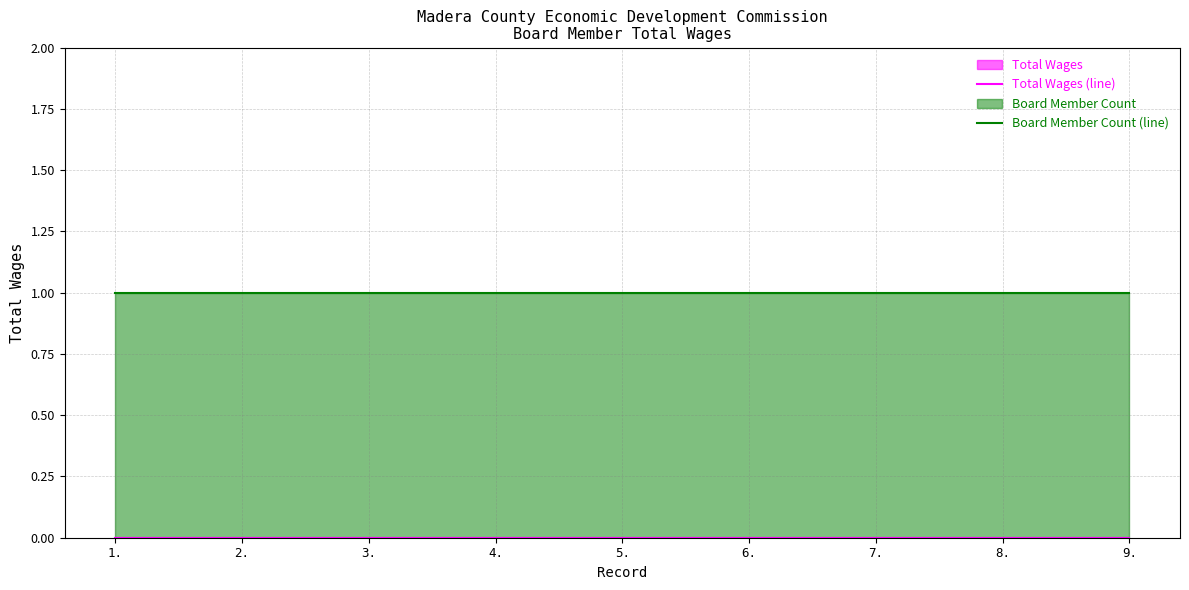

At how many categories does at least one series exceed 0?

9